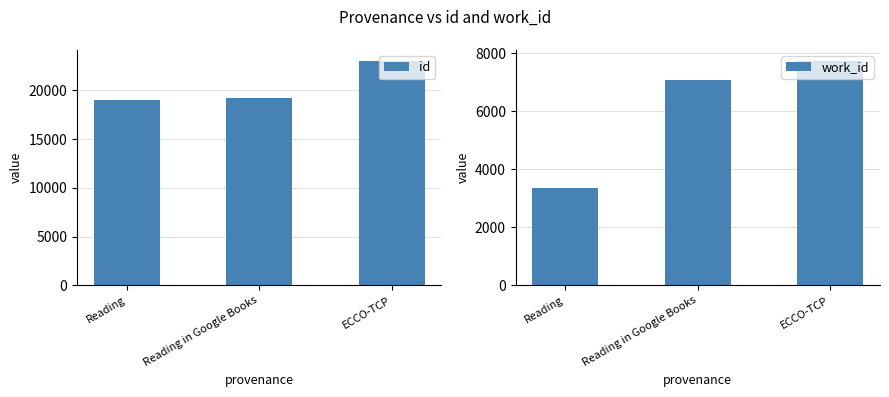

Count the number of categories in the chart.

3